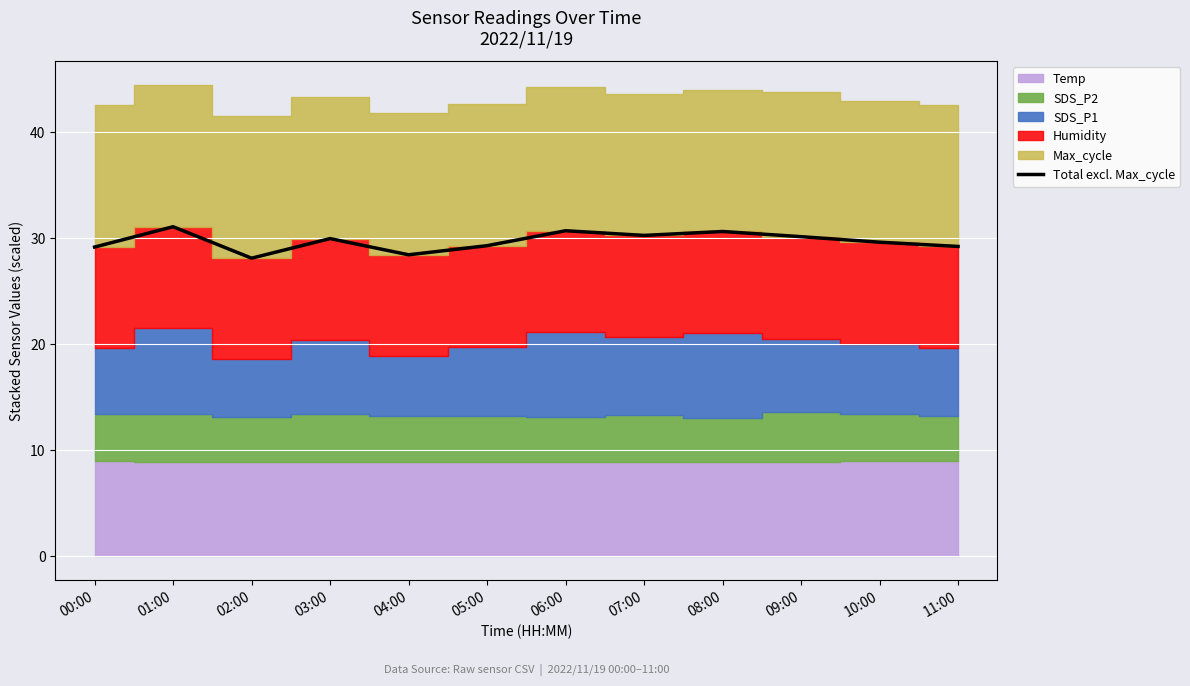

How many categories are shown in the chart?

12